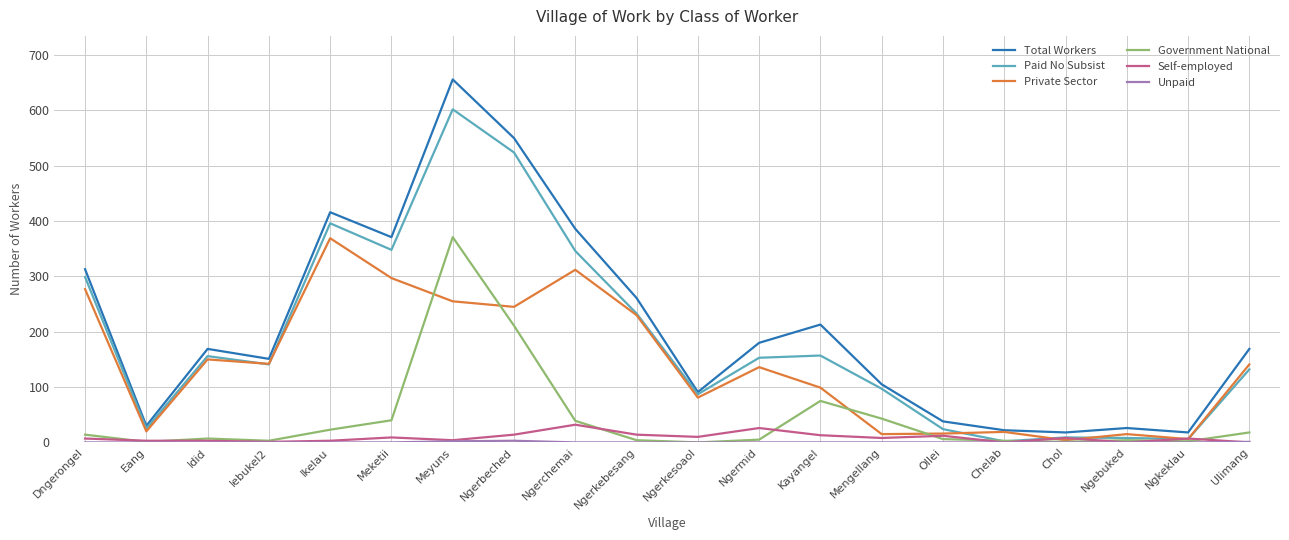

Which series changed the most between Idid and Ikelau?

Total Workers